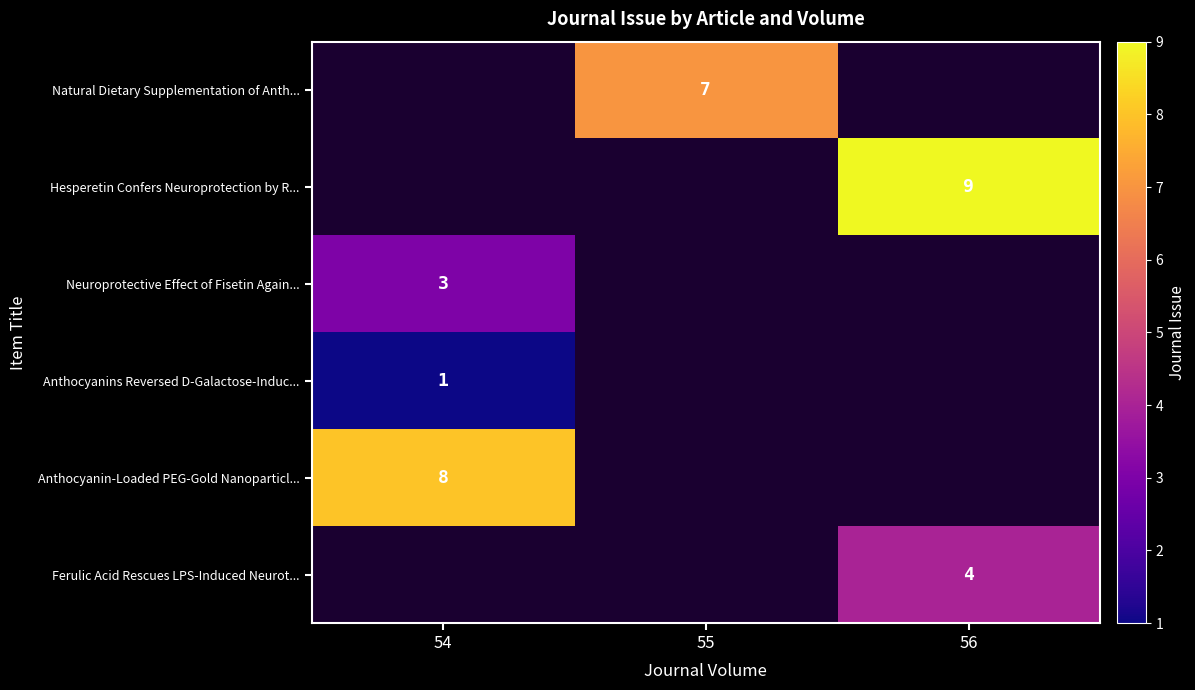

True or false: Neuroprotective Effect of Fisetin Again... has a value of 3 at 54.

True